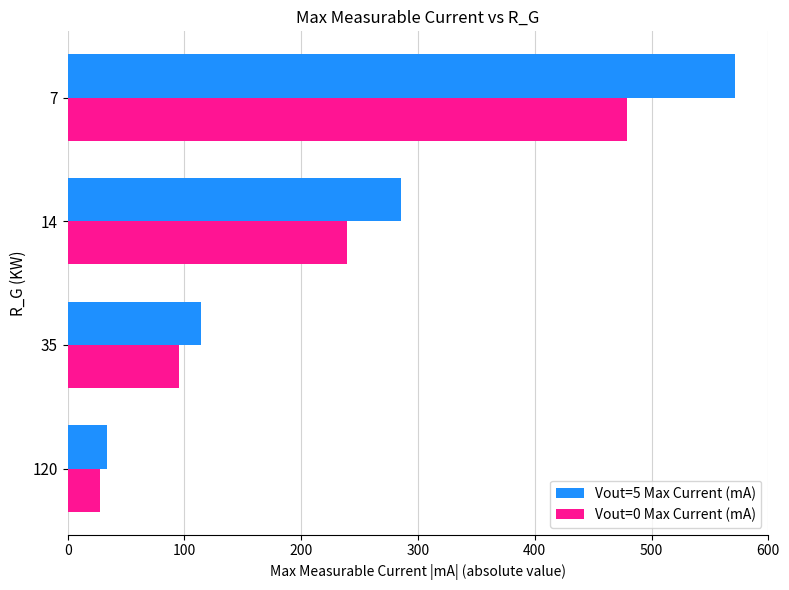

Which series changed the most between 14 and 7?

Vout=5 Max Current (mA)